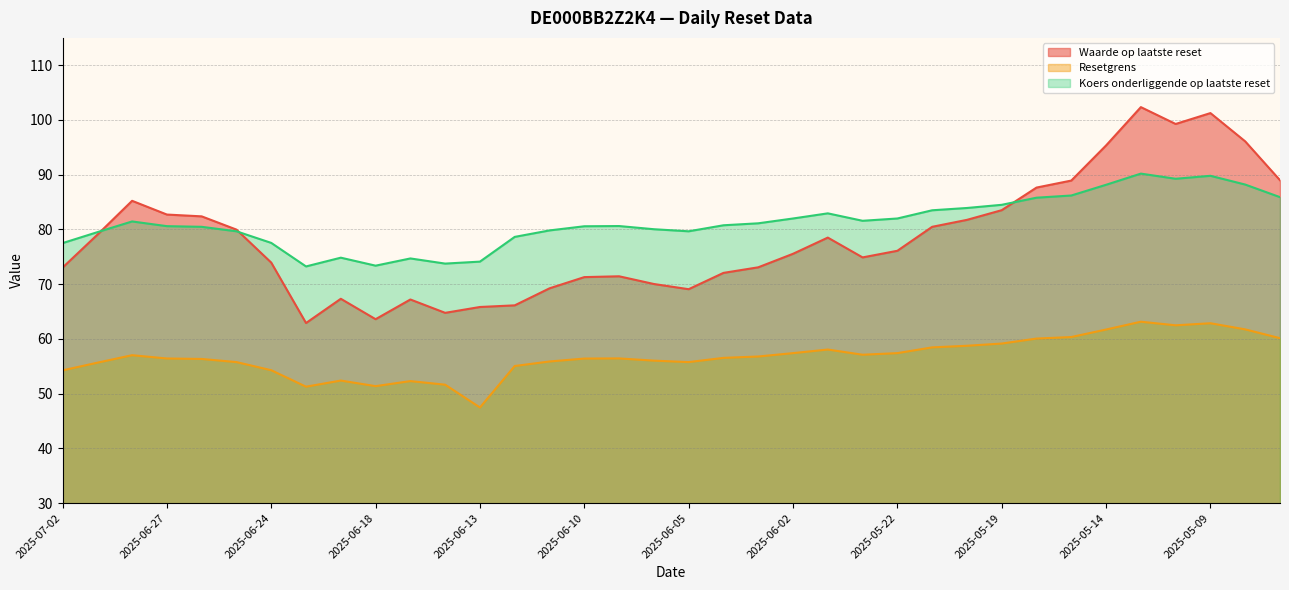

Rank the series at 2025-05-12 from highest to lowest value.

Waarde op laatste reset, Koers onderliggende op laatste reset, Resetgrens